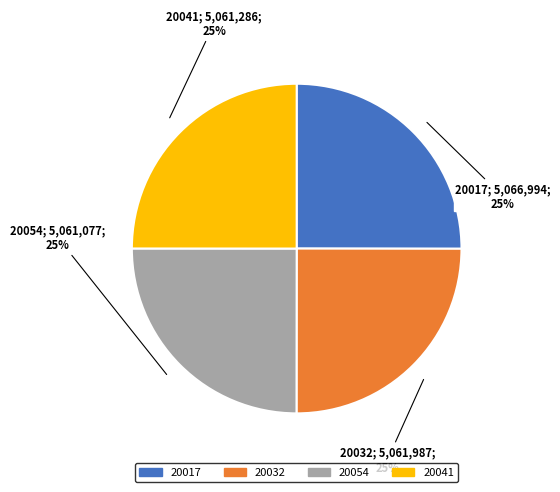

Is there any slice that represents more than half of the pie?

No